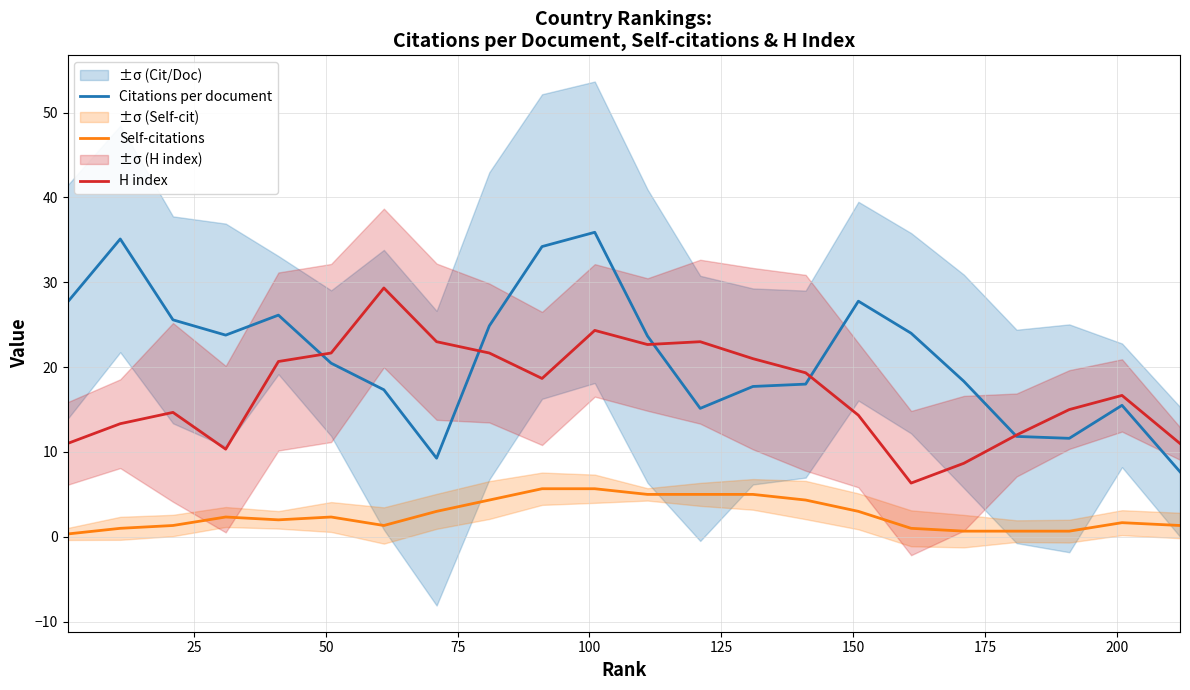

True or false: H index and Self-citations cross at least once.

False